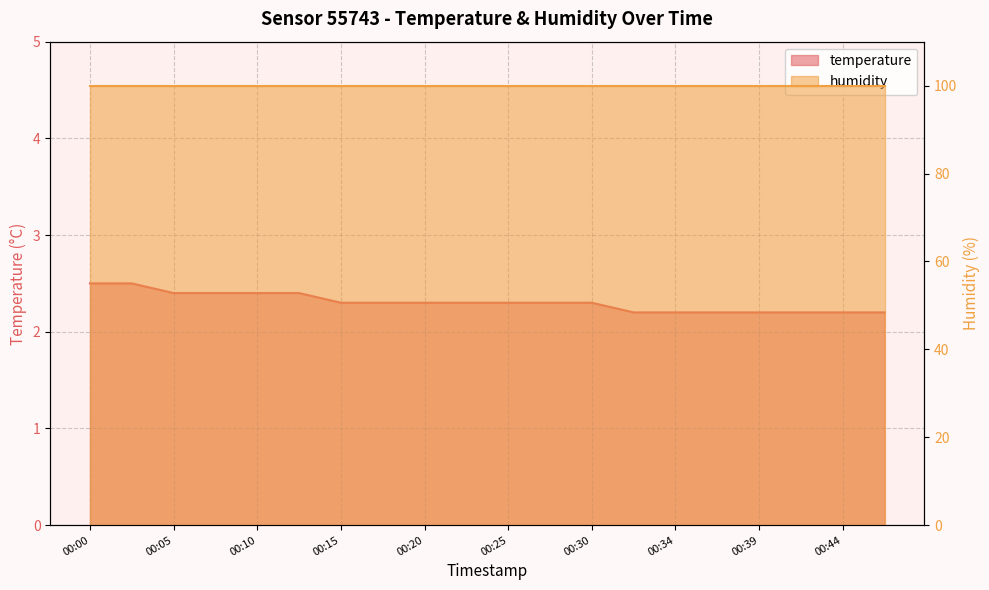

Is it true that the value at 00:27 is 1.2?

False